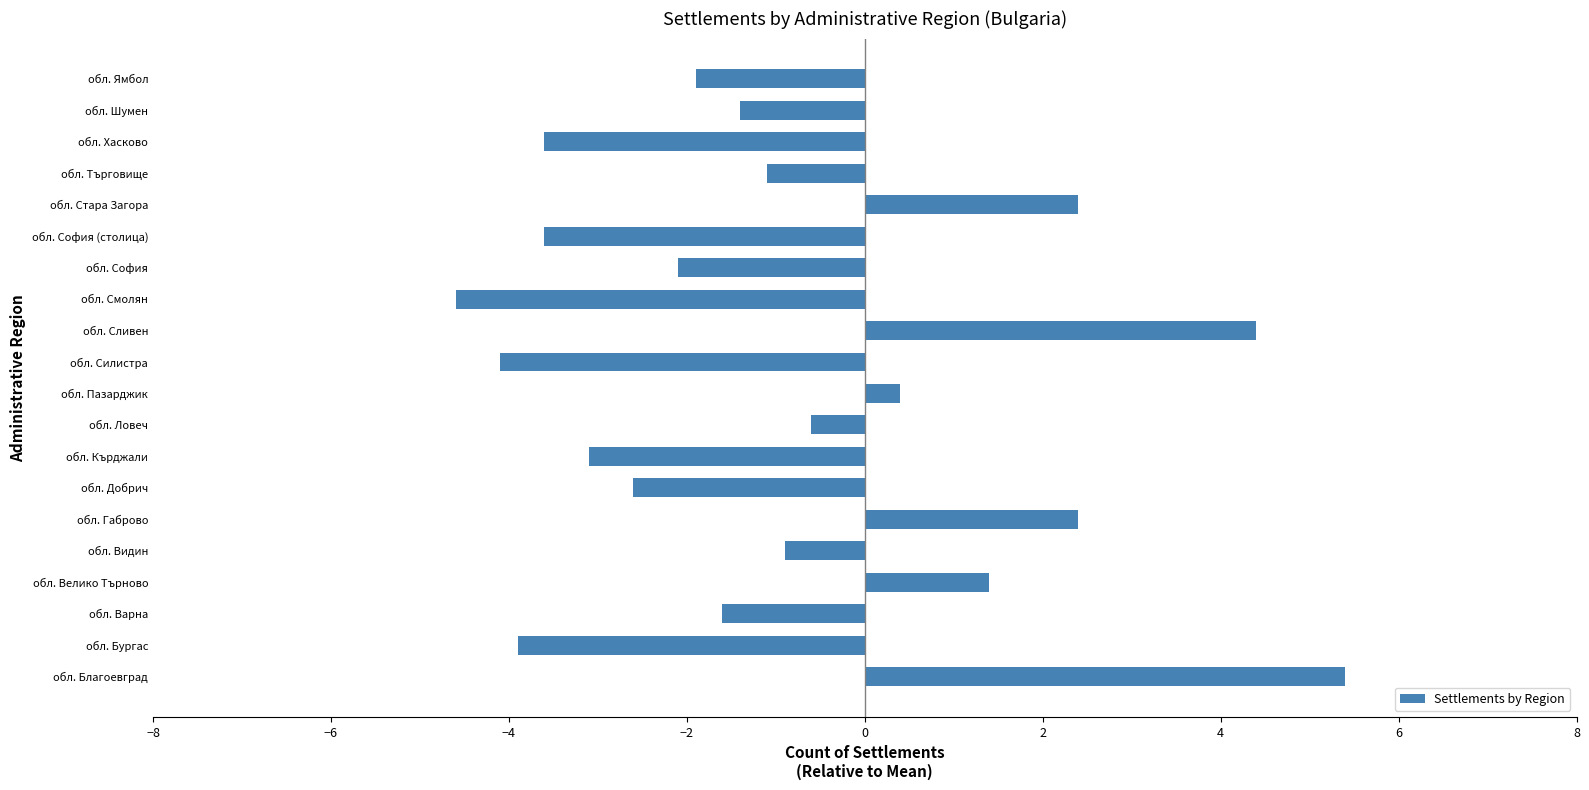

What is the change in value from обл. Кърджали to обл. Търговище?

+2.0